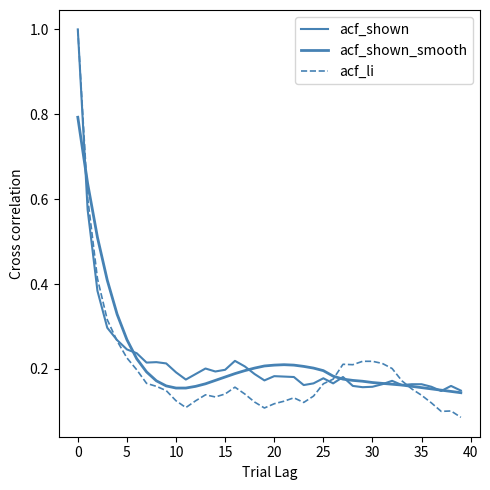

List the series in order of their peak value, highest first.

acf_shown, acf_li, acf_shown_smooth